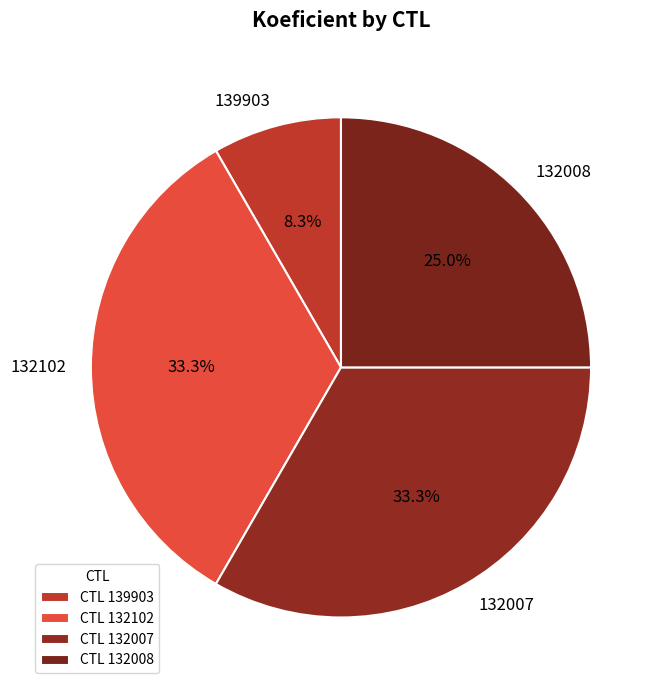

Approximately how many times larger is the value at 132008 compared to 139903?

3.0